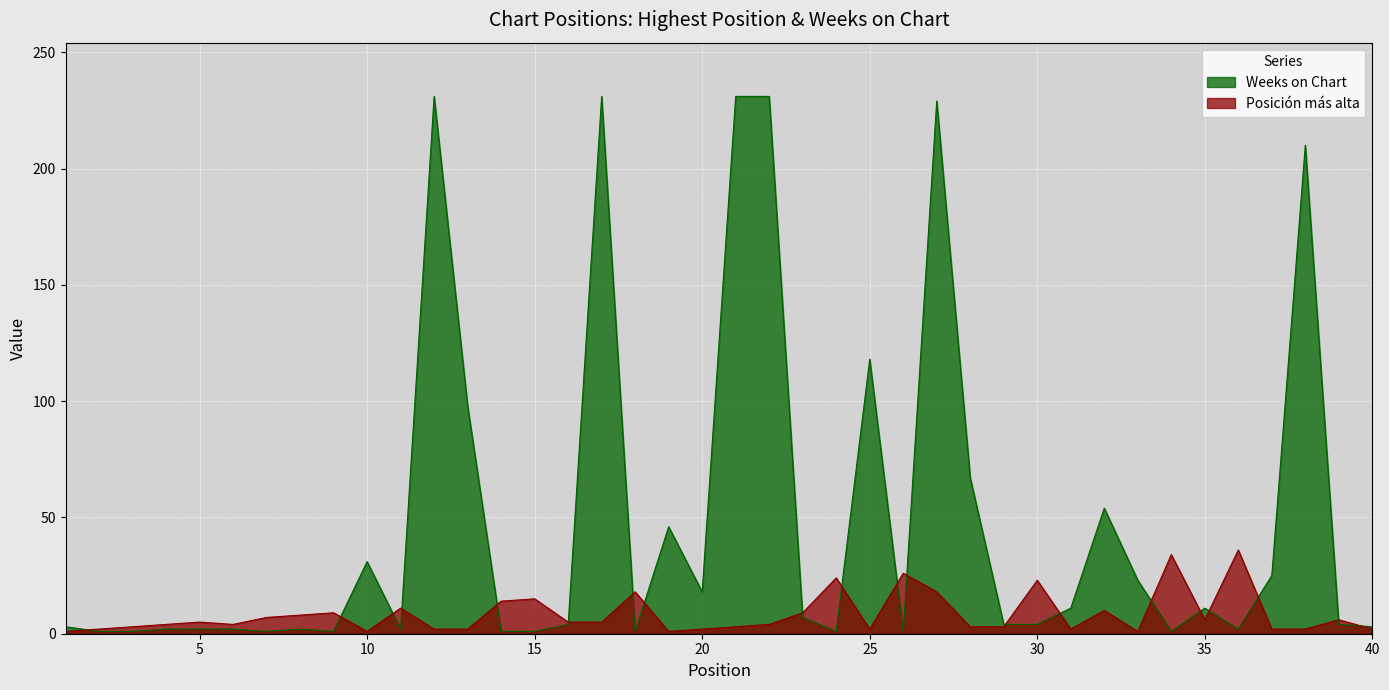

Rank the series by their average value, from highest to lowest.

Weeks on Chart, Posición más alta